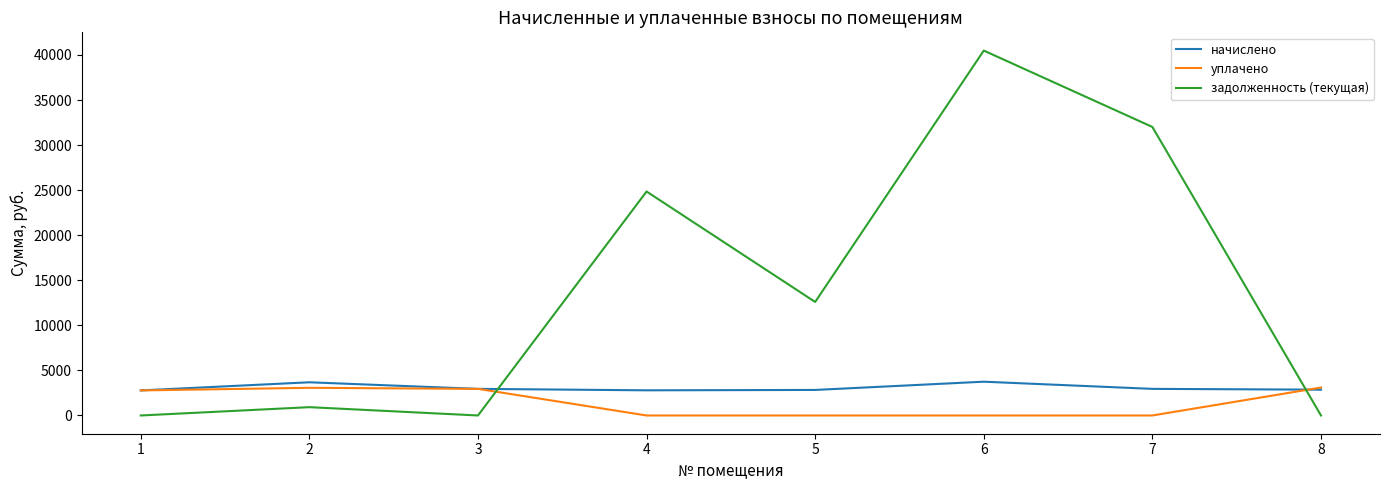

List the series in order of their peak value, highest first.

задолженность (текущая), начислено, уплачено